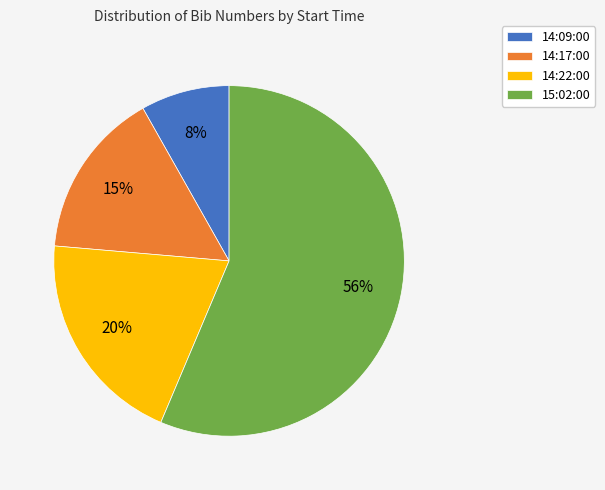

To the nearest percent, what percentage of the pie is 14:17:00?

15%